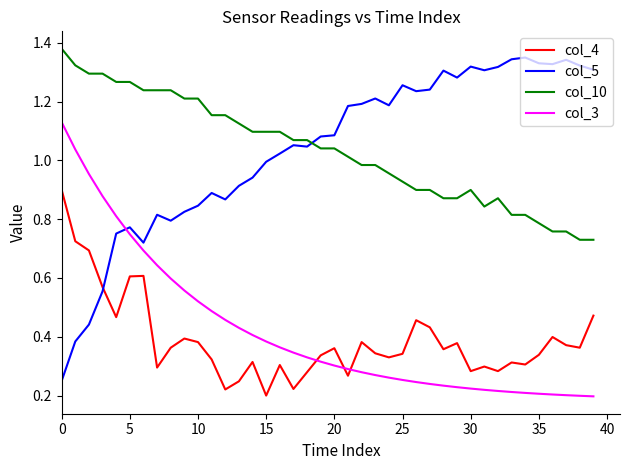

How many lines are shown in the chart?

4